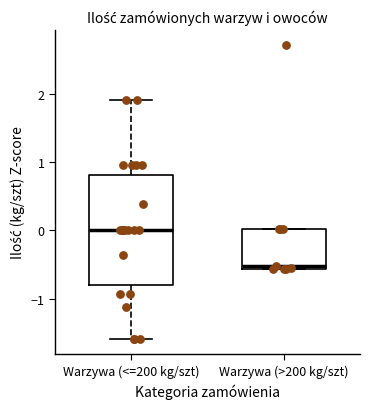

Reading left to right, transcribe this box plot: for each box, give where its median line is, the range the box spans, and where its two whiskers end, as read against the y-axis. The values are not printed on the chart, so give them approximately, as read against the axis.

Warzywa (<=200 kg/szt): median 0.0, box -0.8 to 0.8, whiskers -1.6 to 1.9
Warzywa (>200 kg/szt): median -0.5, box -0.6 to 0.0, whiskers -0.6 to 0.0